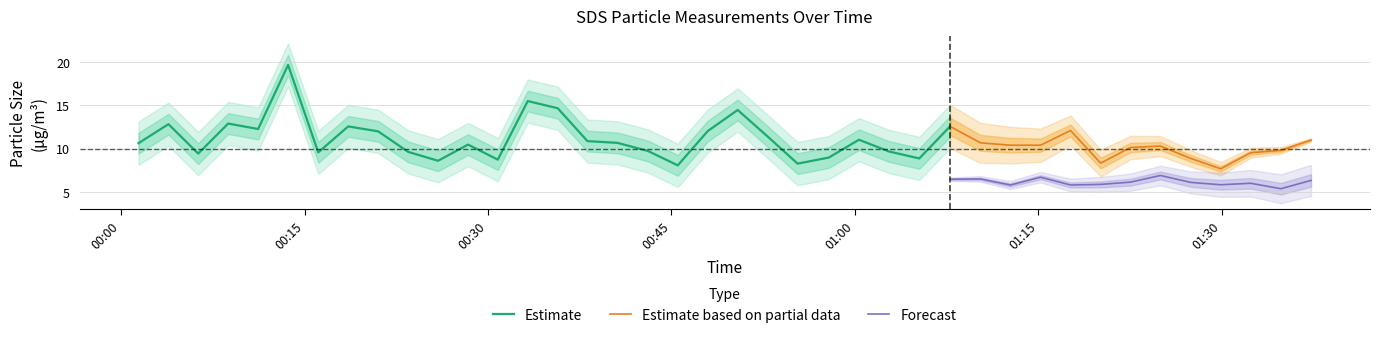

What is the greatest value displayed?

19.7